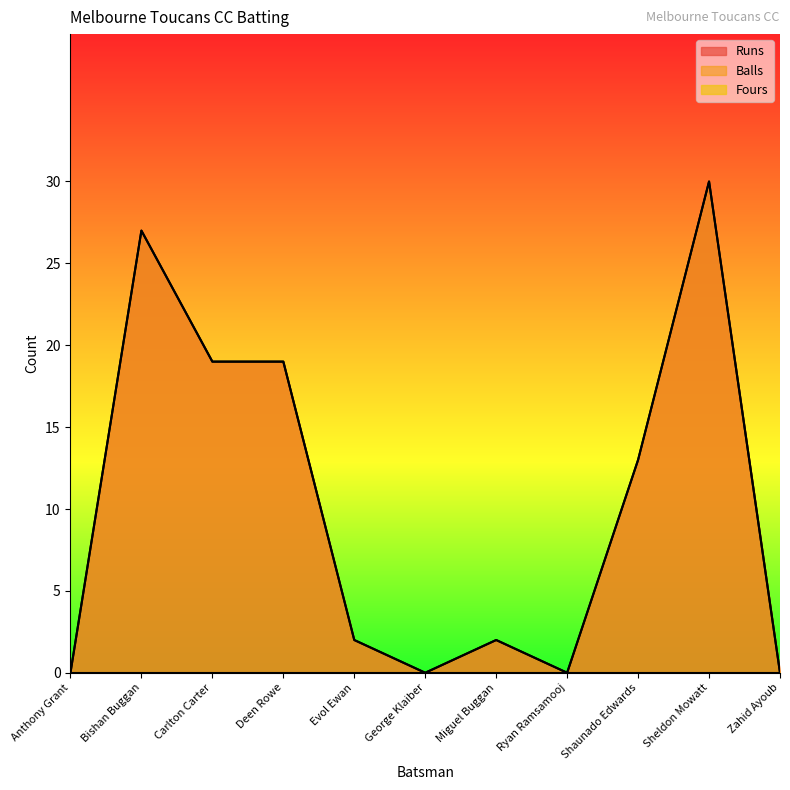

Reading left to right, extract all data points from this chart.

Runs: Anthony Grant=0	Bishan Buggan=27	Carlton Carter=19	Deen Rowe=19	Evol Ewan=2	George Klaiber=0	Miguel Buggan=2	Ryan Ramsamooj=0	Shaunado Edwards=13	Sheldon Mowatt=30	Zahid Ayoub=0
Balls: Anthony Grant=0	Bishan Buggan=27	Carlton Carter=19	Deen Rowe=19	Evol Ewan=2	George Klaiber=0	Miguel Buggan=2	Ryan Ramsamooj=0	Shaunado Edwards=13	Sheldon Mowatt=30	Zahid Ayoub=0